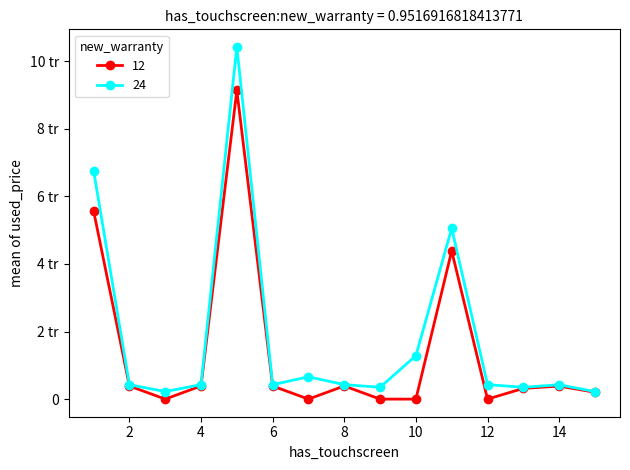

What are all the series names shown in the legend?

12, 24